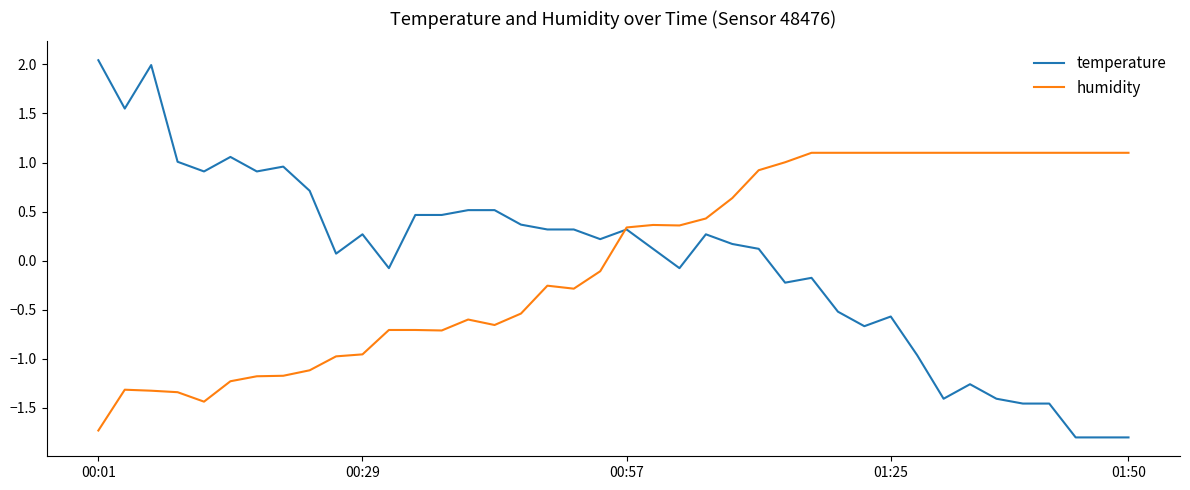

Which series has the largest range (max minus min)?

temperature